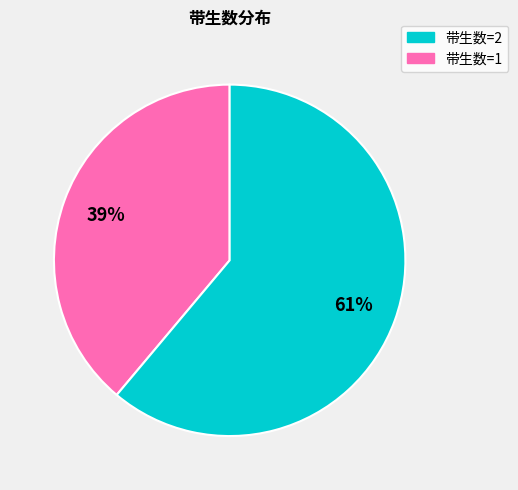

Does any single category account for the majority?

Yes